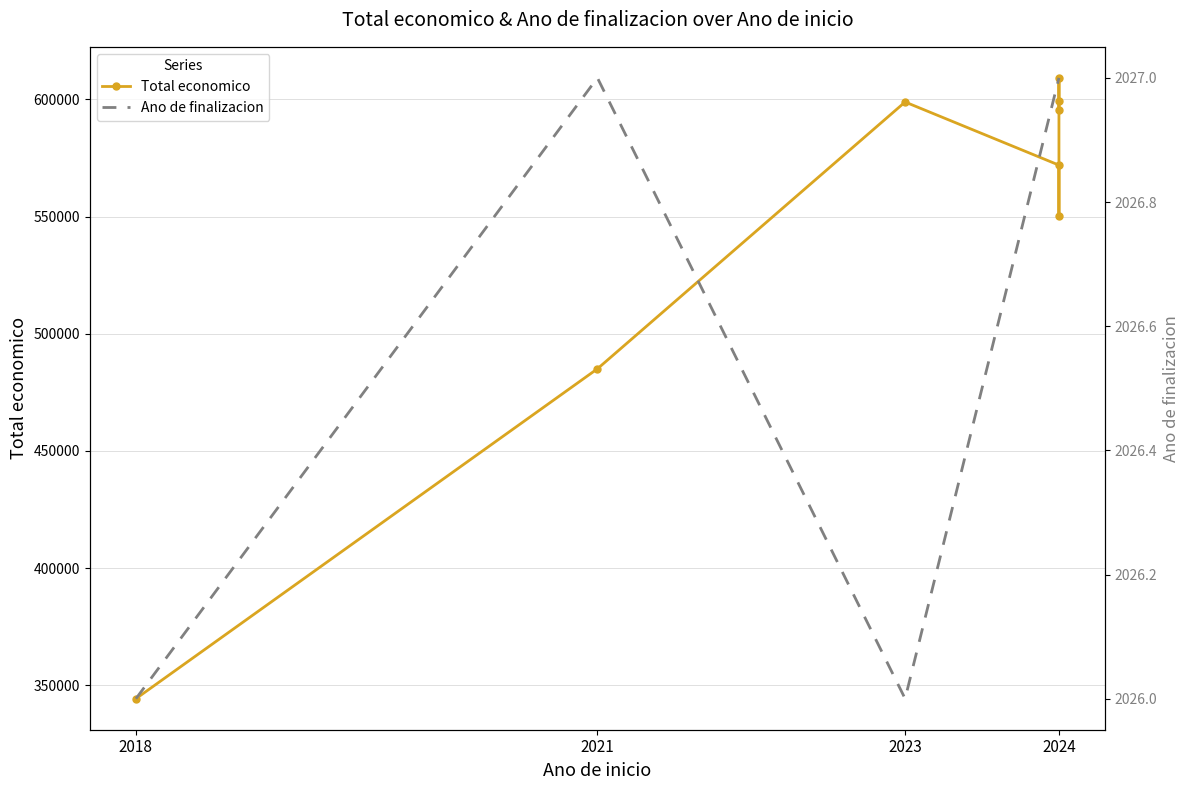

Rank the series by their maximum value, from lowest to highest.

Ano de finalizacion, Total economico